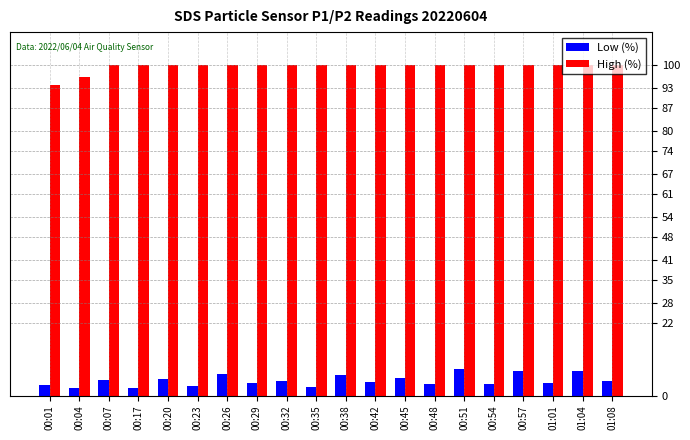

What are all the series names shown in the legend?

Low (%), High (%)